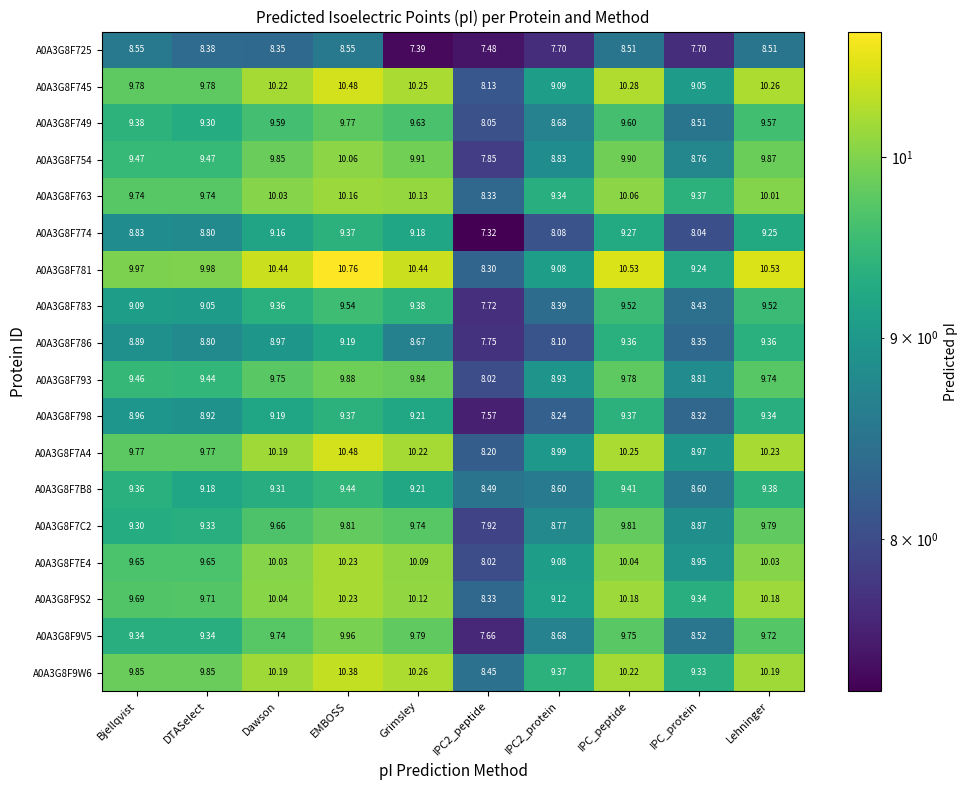

At which label does A0A3G8F783 reach its peak?

EMBOSS